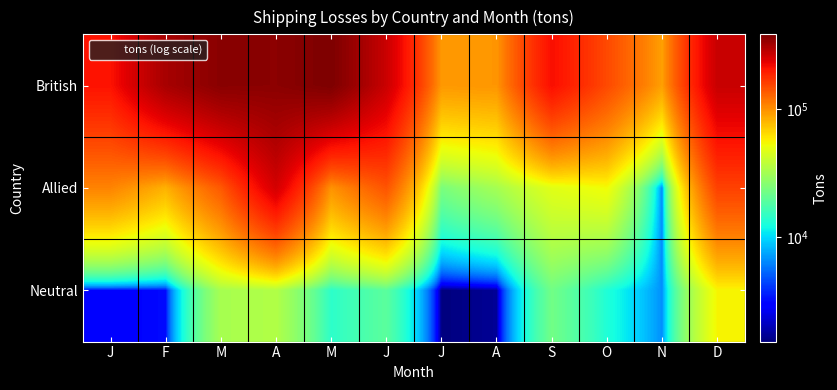

Reading left to right, transcribe all the data shown in this chart.

British: J=209394	F=316349	M=366847	A=362471	M=387303	J=268634	J=95465	A=96989	S=215207	O=151777	N=91352	D=271401
Allied: J=107692	F=82222	M=138307	A=256612	M=98559	J=142887	J=23994	A=32010	S=47950	O=53434	N=6260	D=159276
Neutral: J=2962	F=3197	M=32339	A=34877	M=14201	J=19516	J=1516	A=1700	S=22595	O=13078	N=6600	D=55308